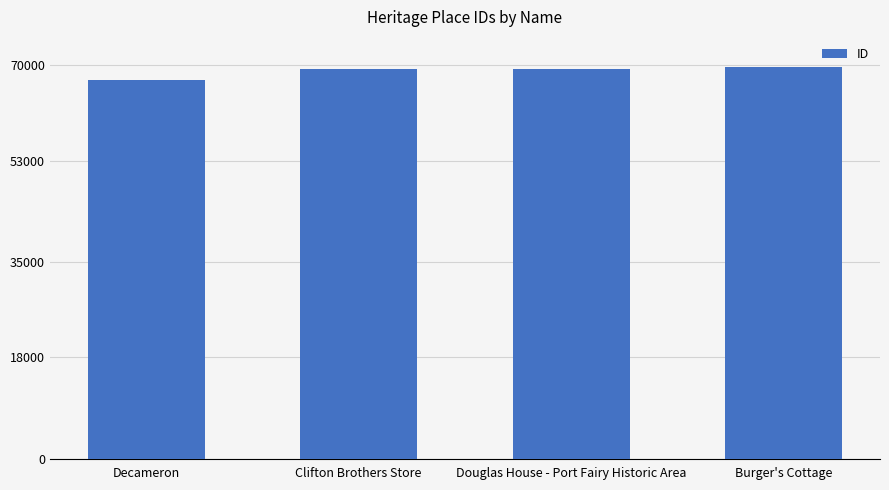

What is the difference between the values at Clifton Brothers Store and Douglas House - Port Fairy Historic Area?

118